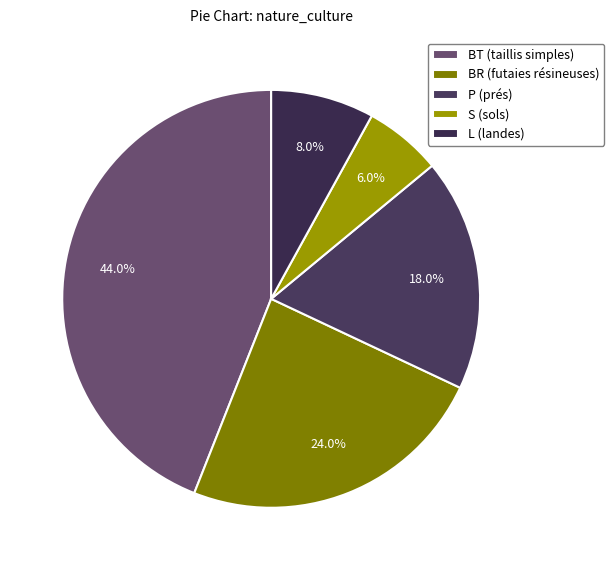

Rank the categories by value from lowest to highest.

S (sols), L (landes), P (prés), BR (futaies résineuses), BT (taillis simples)